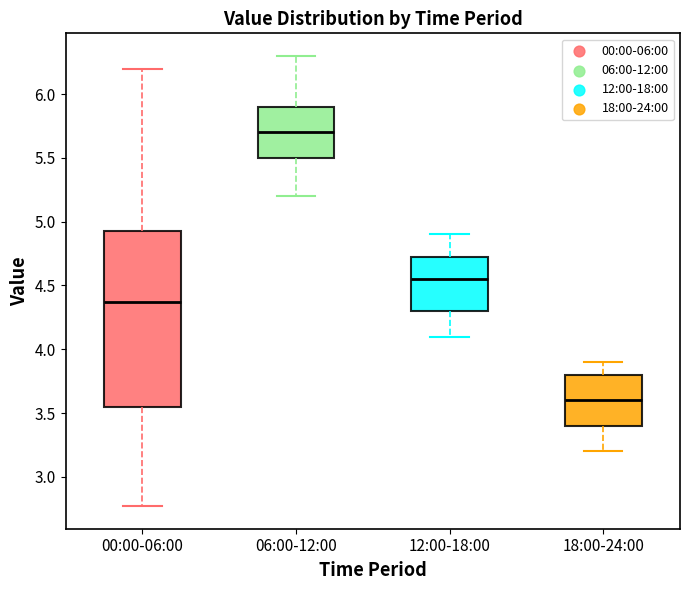

Where does the upper whisker of the box for 18:00-24:00 end on the y-axis? The values are not printed on the chart, so give them approximately, as read against the axis.

3.90